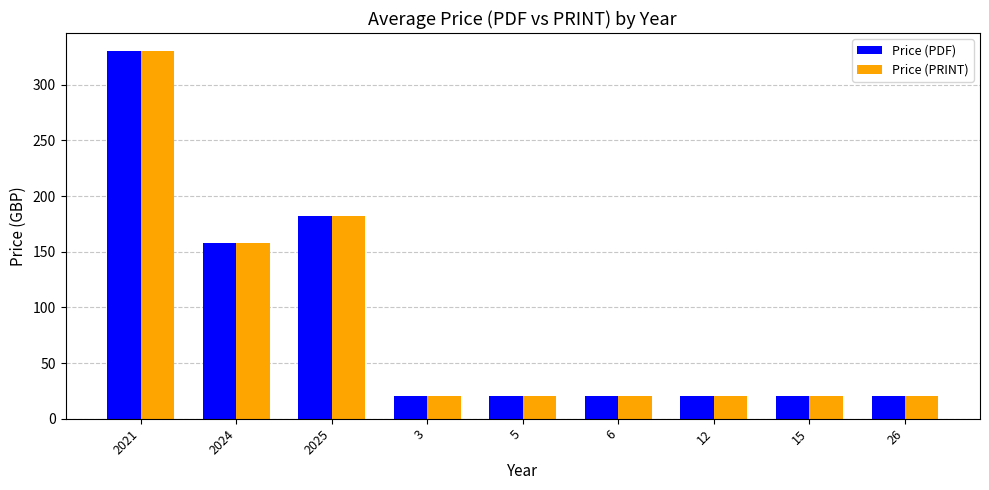

What is the average value of the Price (PDF) series?

87.8